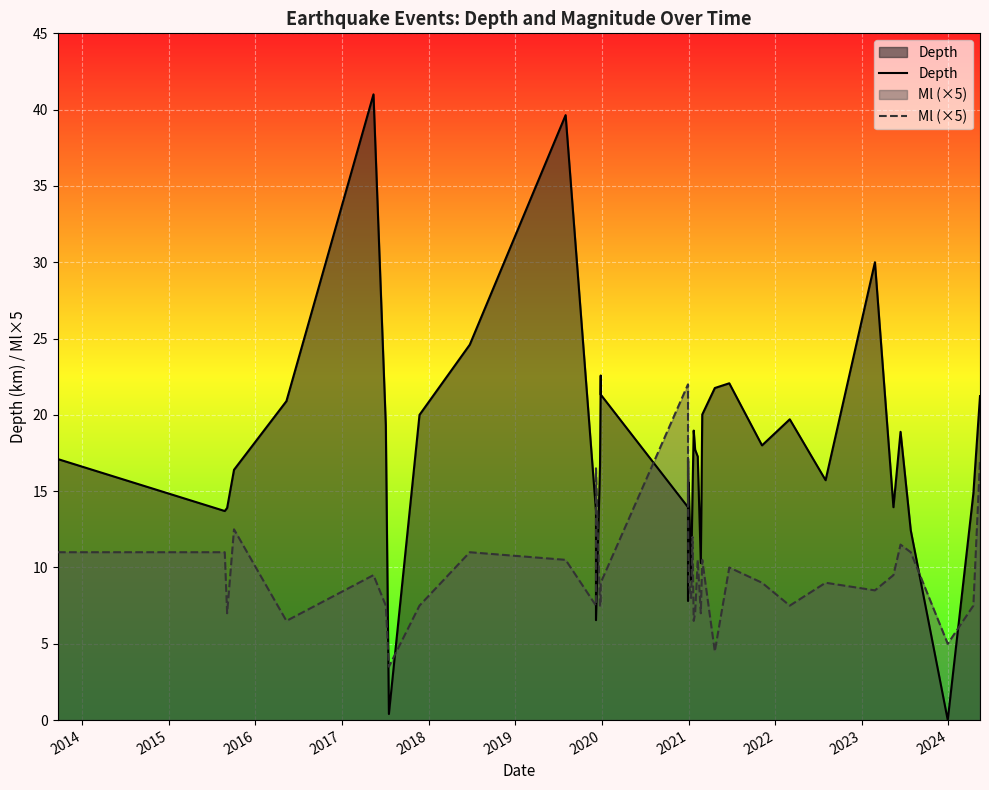

List the series in order of their overall mean, lowest first.

Ml (×5), Depth